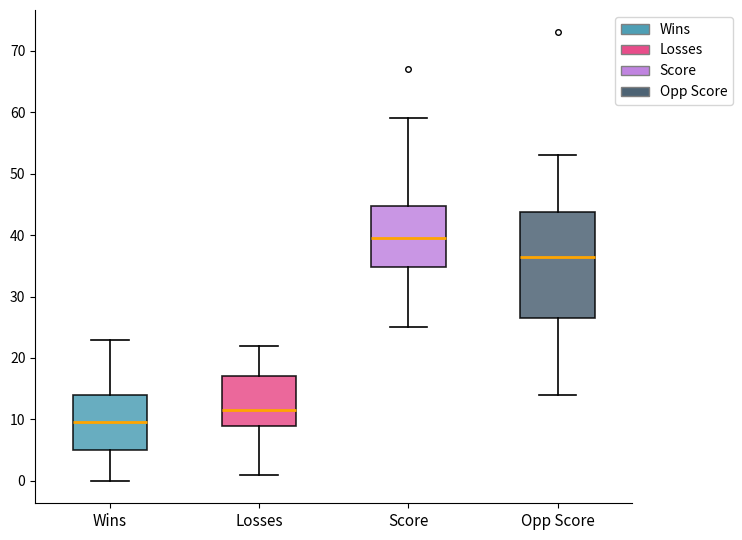

Which box's median line is the lowest?

Wins